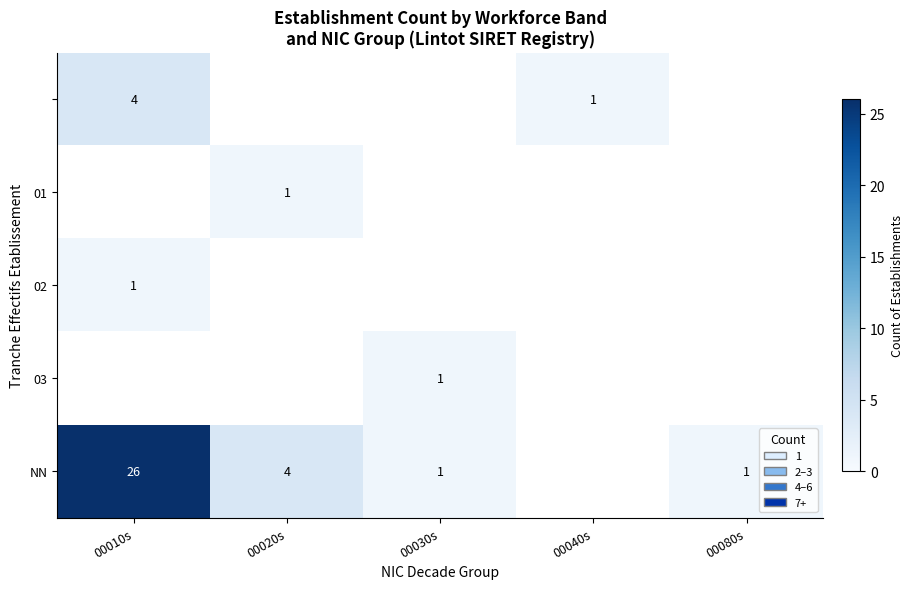

How many categories are shown in the chart?

5